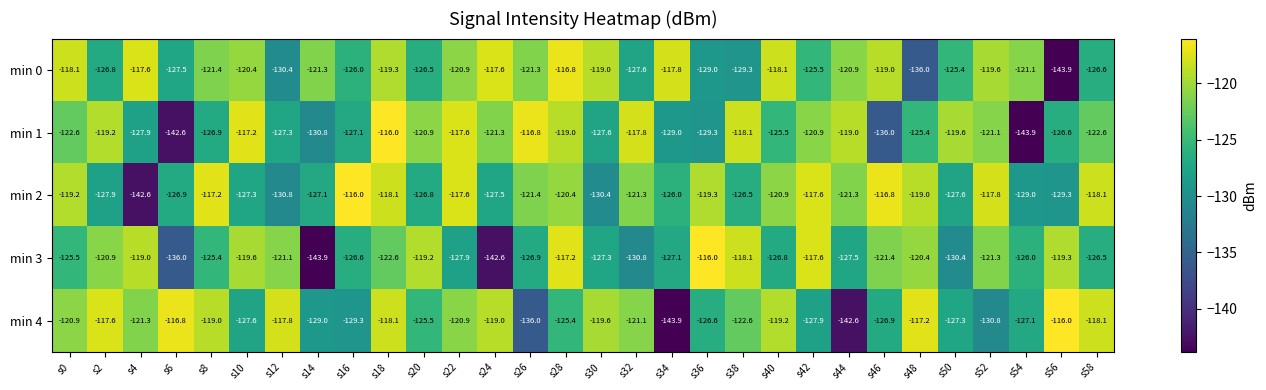

Is it true that min 4 equals -118.1 at s58?

True